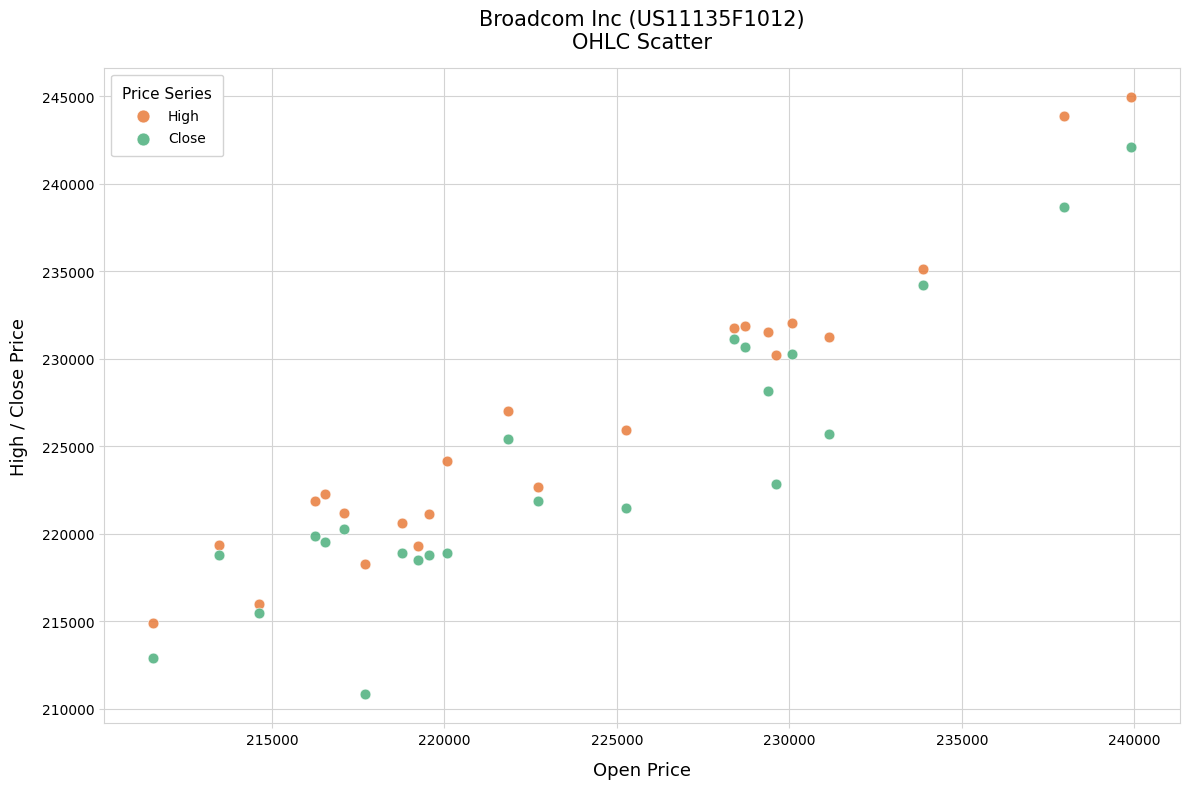

Which series reaches the maximum Y coordinate?

High